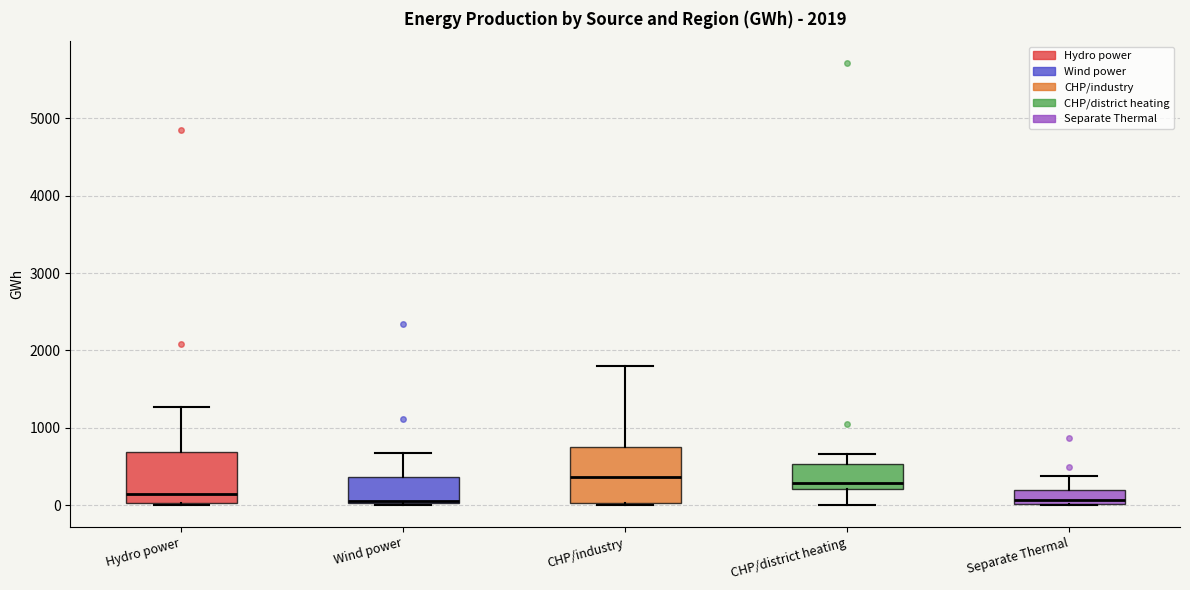

Reading left to right, transcribe this box plot: for each box, give where its median line is, the range the box spans, and where its two whiskers end, as read against the y-axis. The values are not printed on the chart, so give them approximately, as read against the axis.

Hydro power: median 100, box 0 to 700, whiskers 0 to 1300
Wind power: median 100, box 0 to 400, whiskers 0 to 700
CHP/industry: median 400, box 0 to 800, whiskers 0 to 1800
CHP/district heating: median 300, box 200 to 500, whiskers 0 to 700
Separate Thermal: median 100, box 0 to 200, whiskers 0 to 400